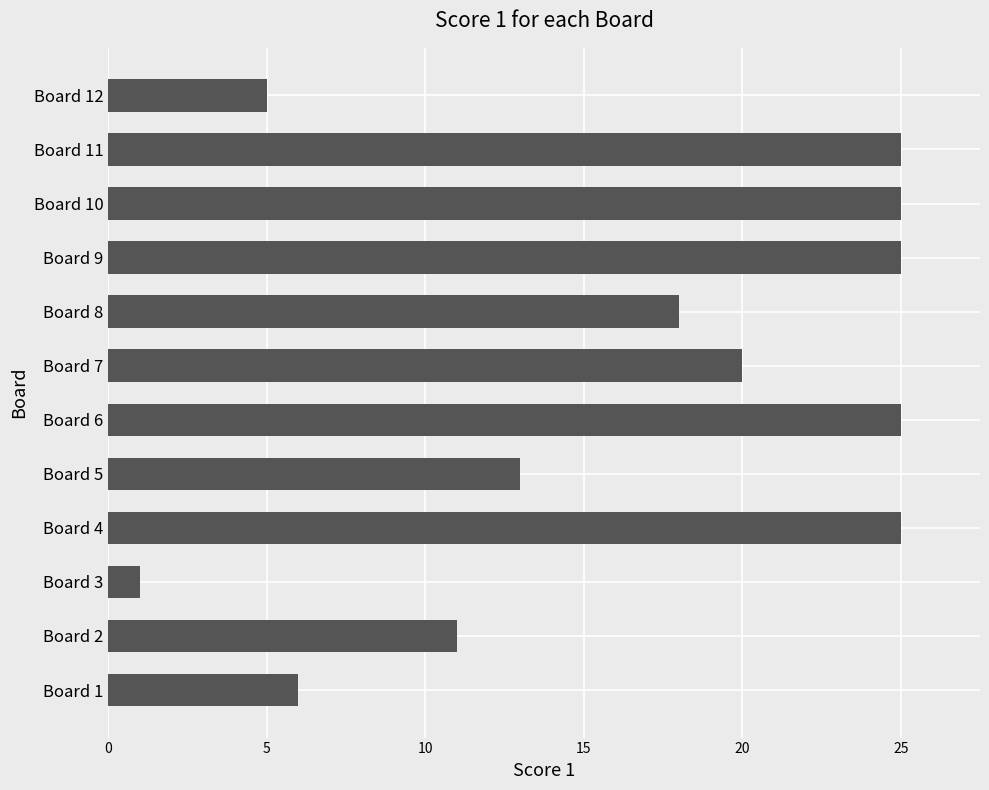

What is the average value?

17